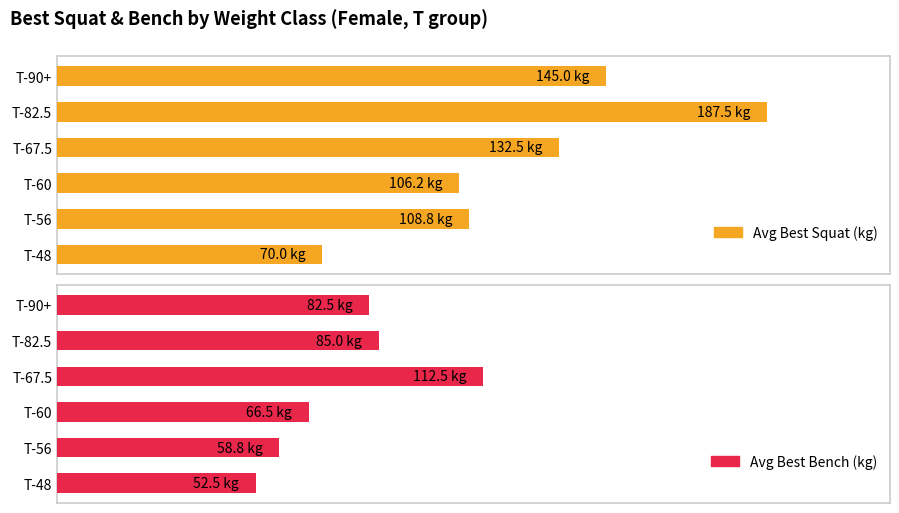

At how many categories does at least one series exceed 183?

1